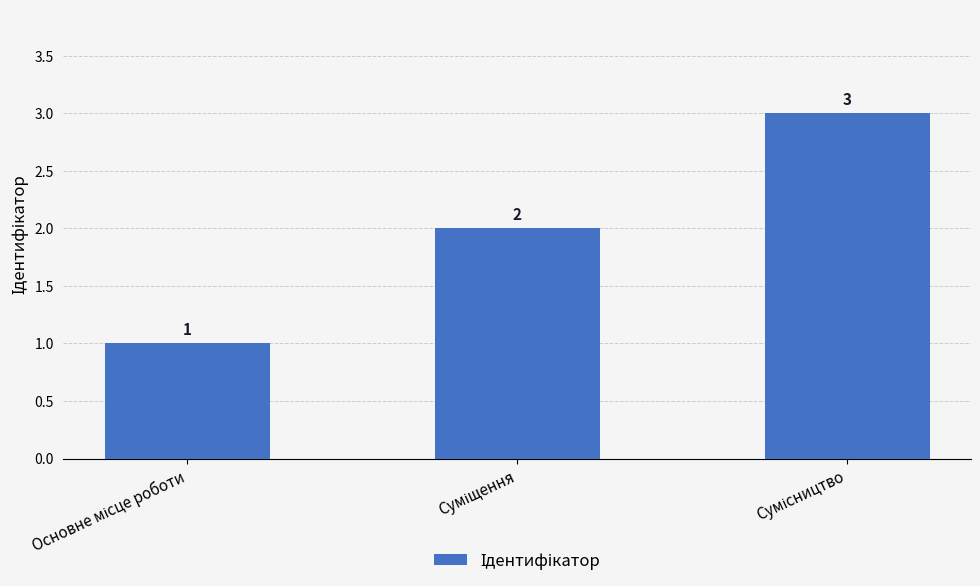

What is the greatest value displayed?

3